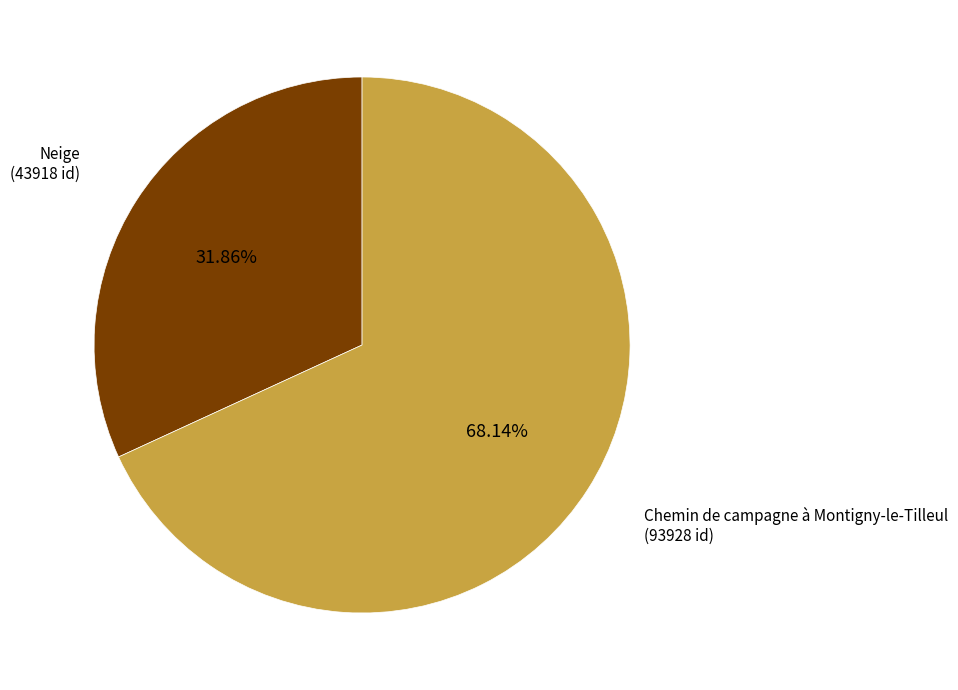

Is there any slice that represents more than half of the pie?

Yes